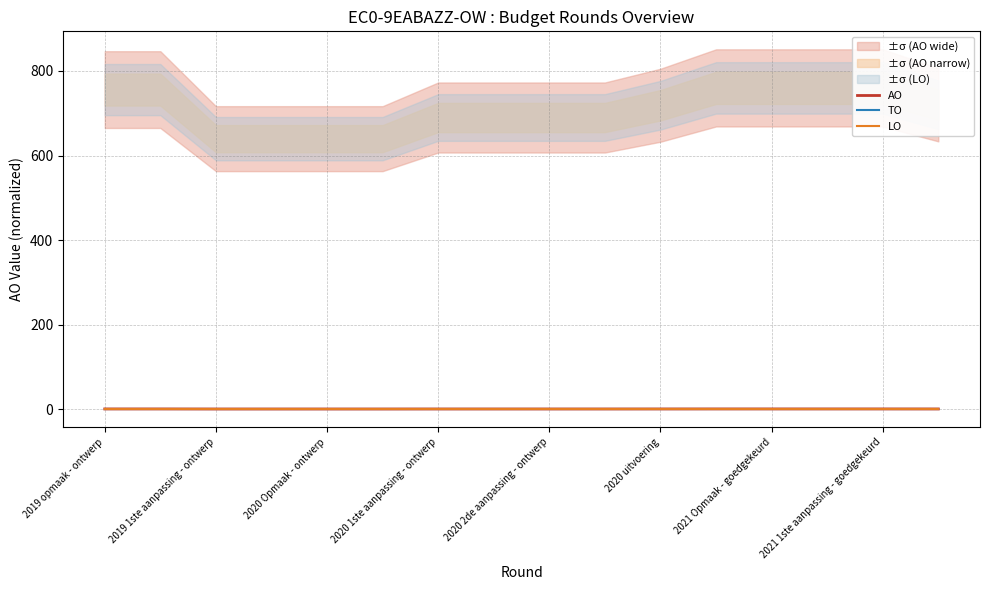

Is it true that TO equals 0.5 at 2019 opmaak - ontwerp?

True